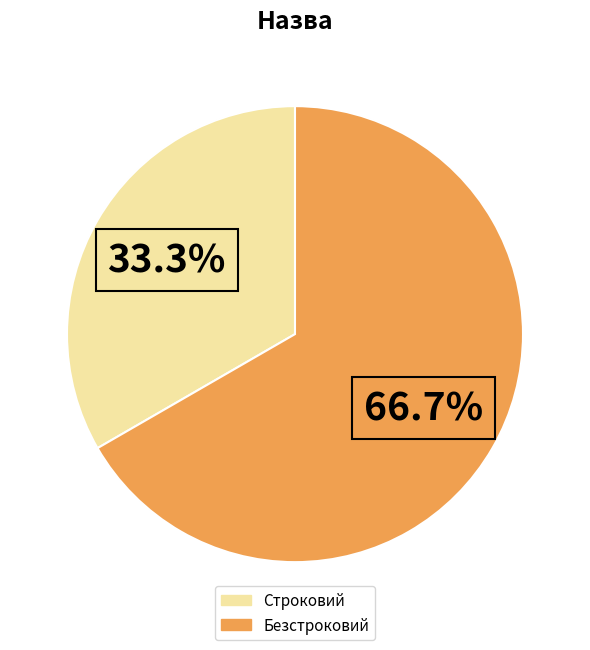

Is it true that Строковий is 33% of the pie?

True